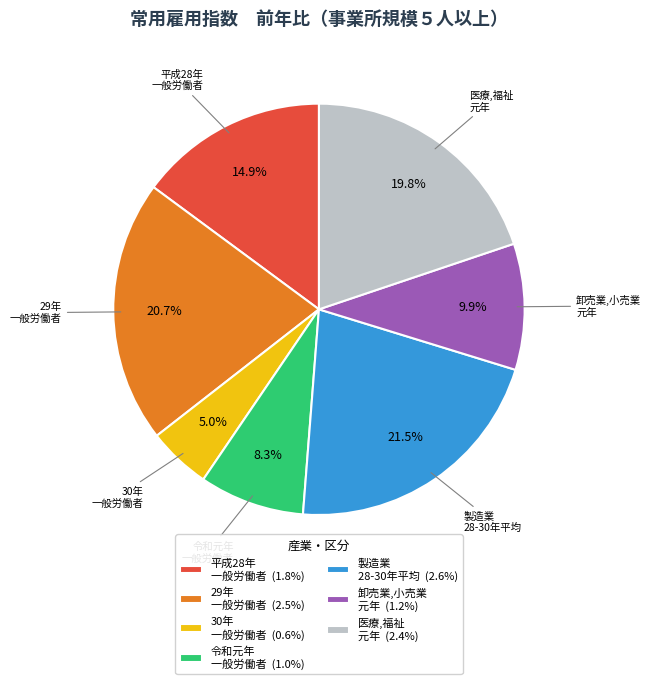

What is the largest slice in the pie chart?

製造業 28-30年平均 (2.6%)